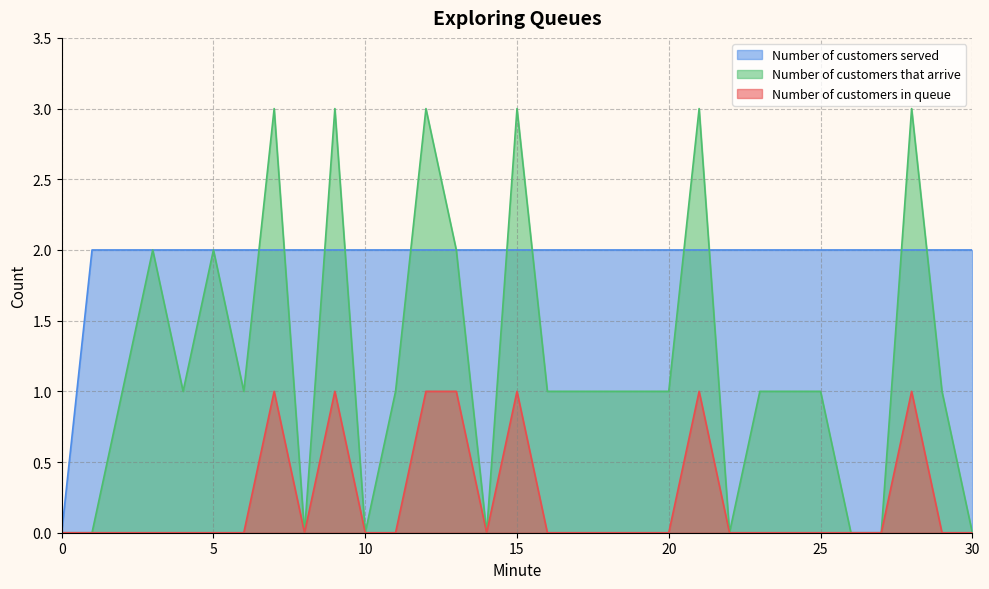

Is the value of Number of customers served at 9 greater than the value of Number of customers in queue at 4?

Yes